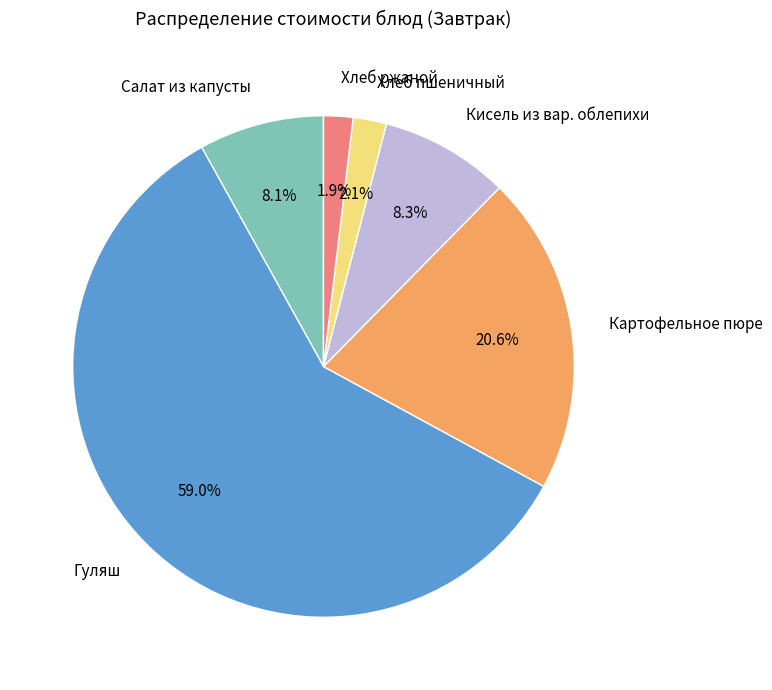

Does Гуляш represent more than half of the total?

Yes